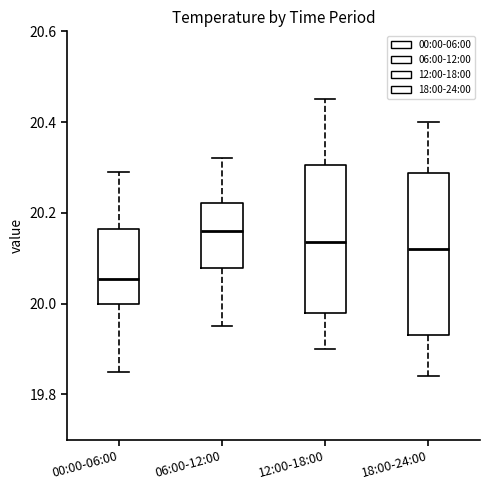

Which box has the lowest median line?

00:00-06:00